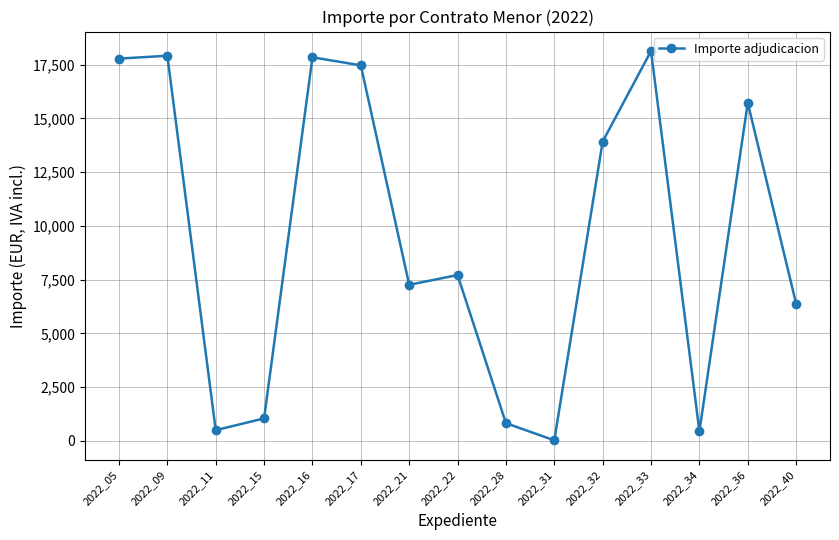

What is the difference between the maximum and second lowest values?

17697.2